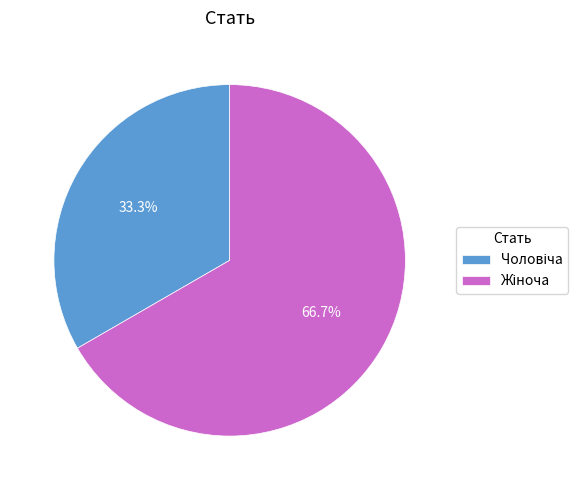

Is there a majority slice in this chart?

Yes